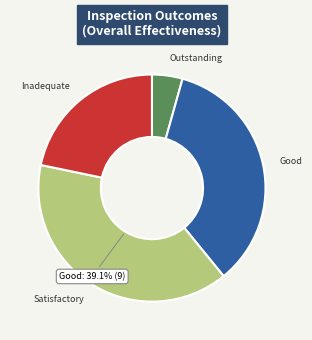

Is there any slice that represents more than half of the pie?

No